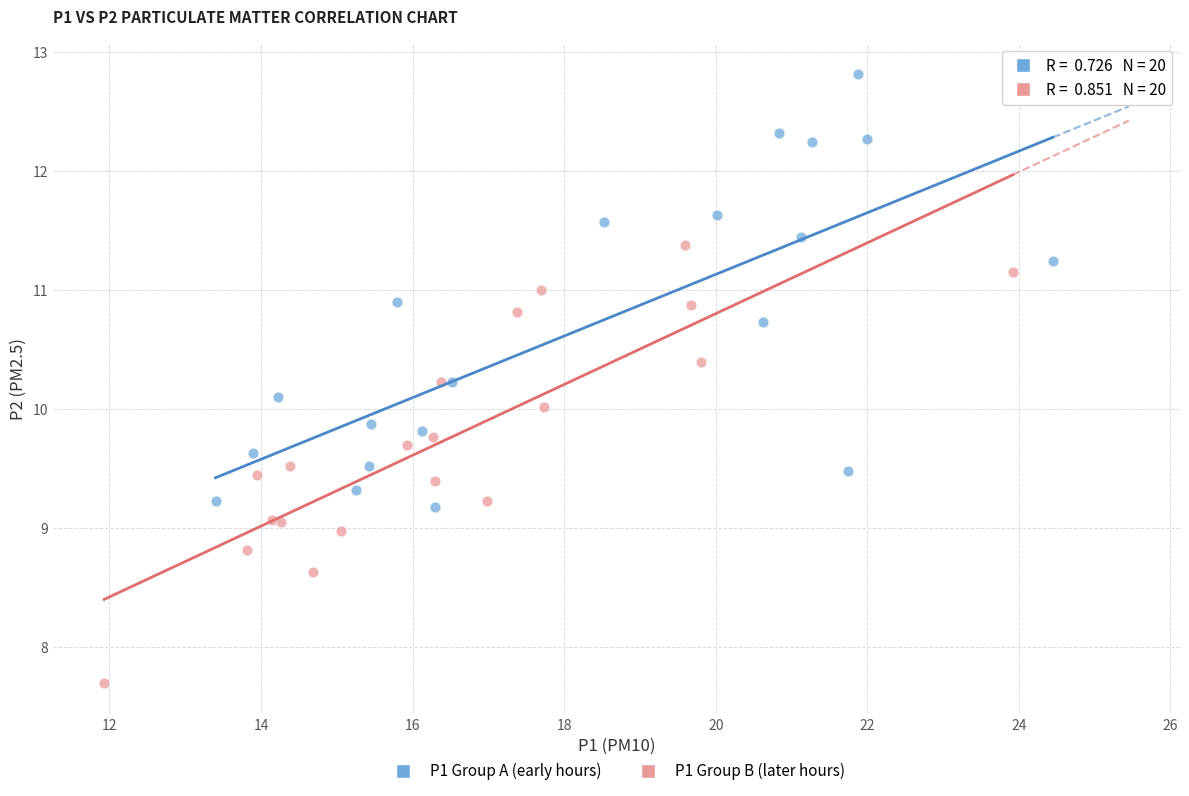

Which series contains the lowest Y value?

P1 Group B (later hours)